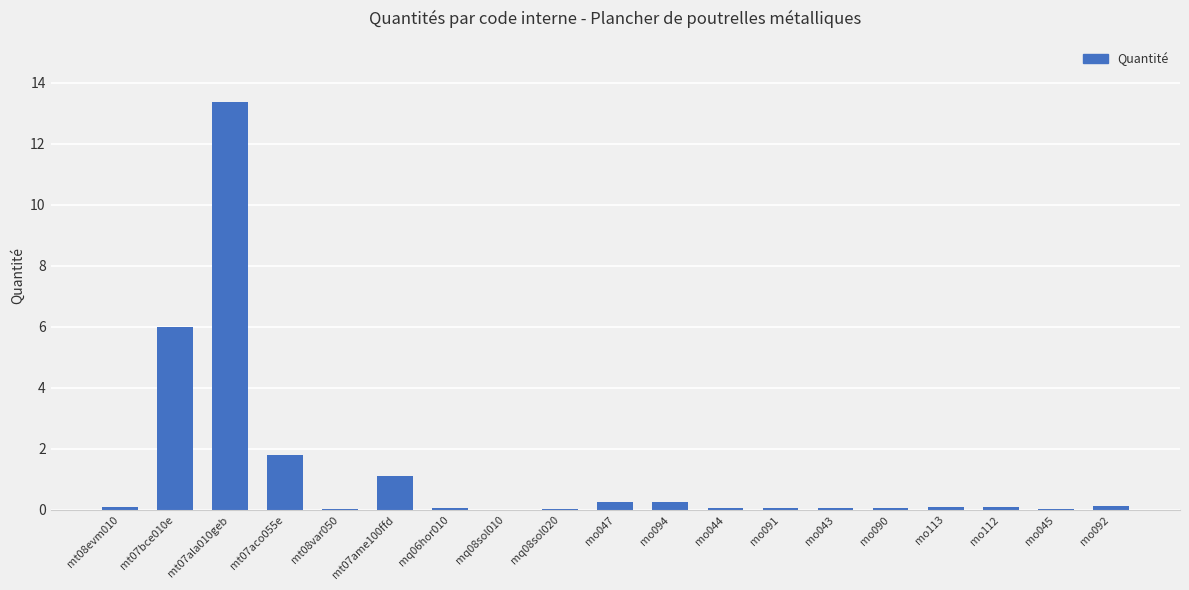

What is the maximum value shown in the chart?

13.4